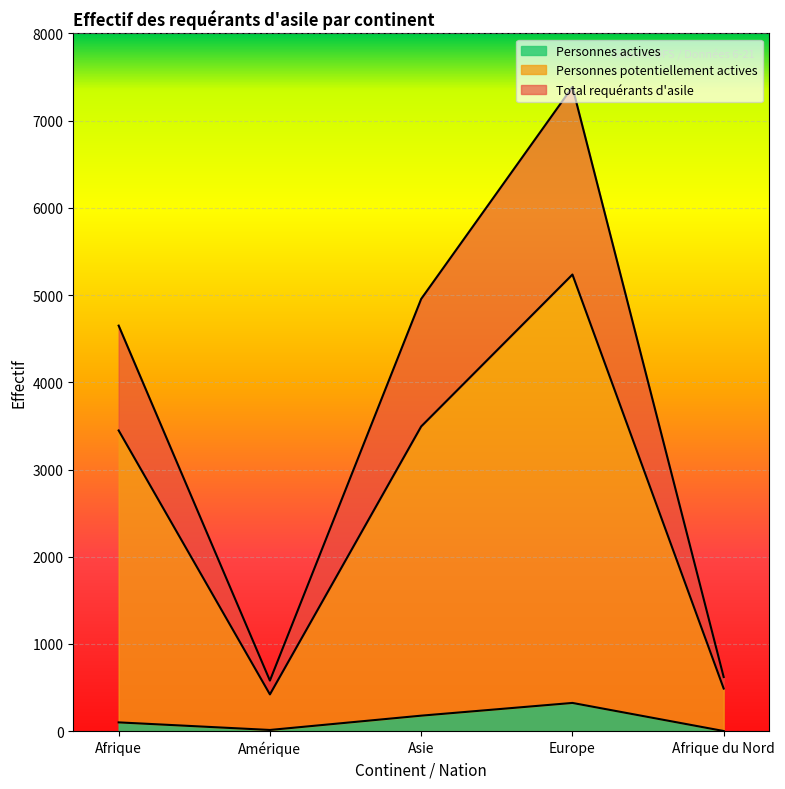

True or false: Total requérants d'asile and Personnes actives cross at least once.

False